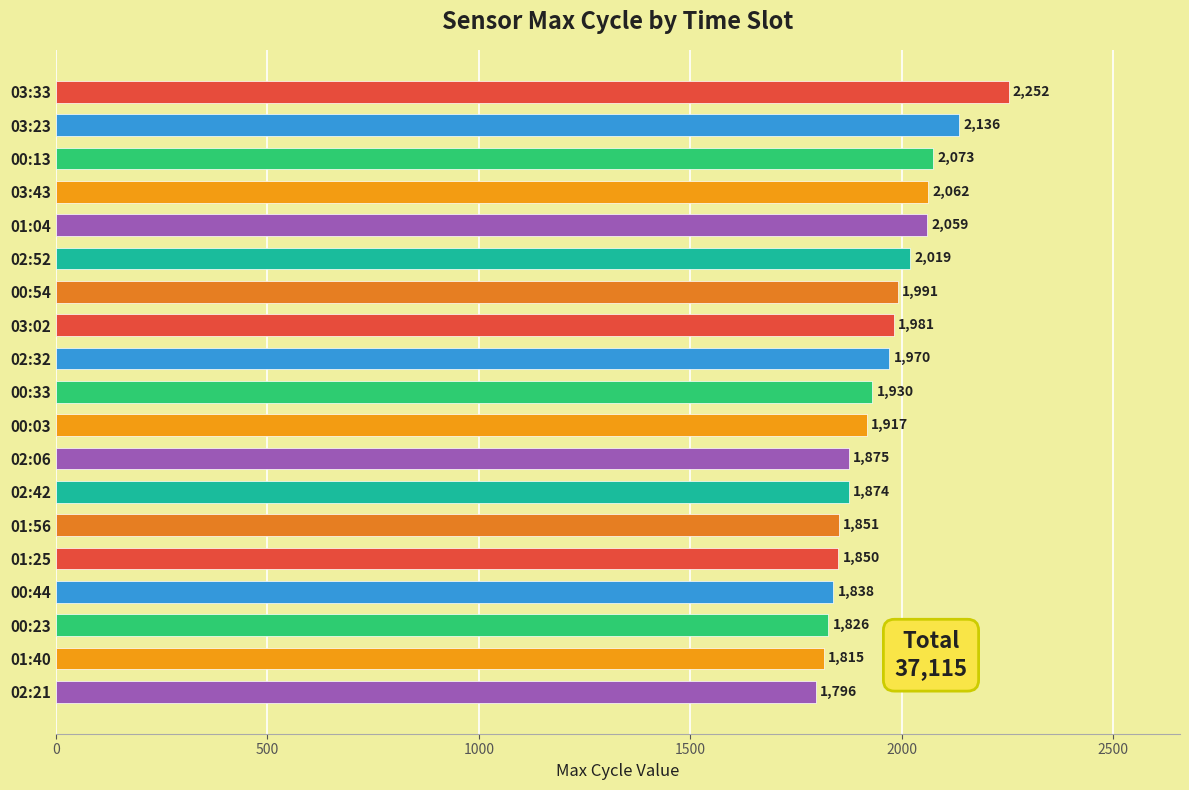

Is it true that the value at 02:52 is 2019?

True